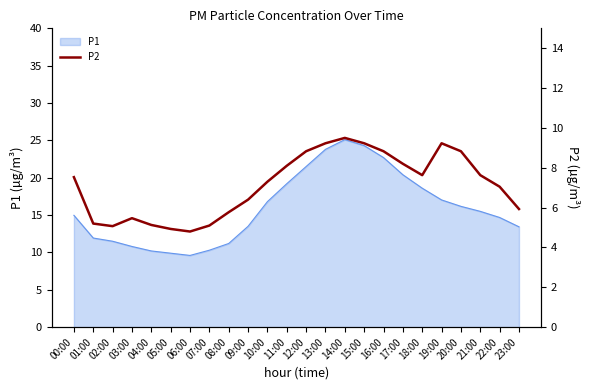

At which category does the chart reach its minimum across all series?

06:00